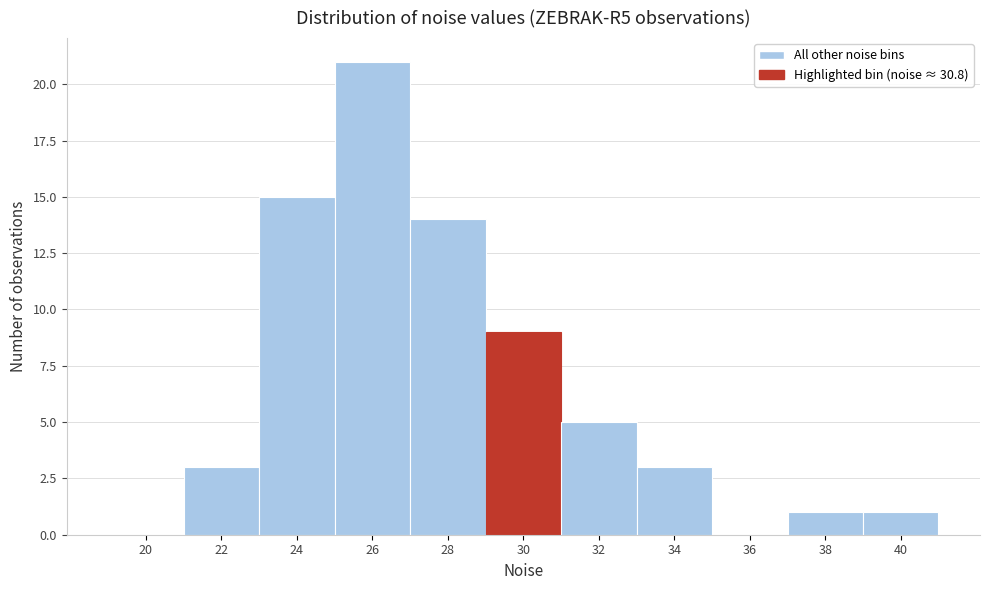

Reading left to right, list all the values displayed in this chart.

20=0	22=3	24=15	26=21	28=14	30=9	32=5	34=3	36=0	38=1	40=1